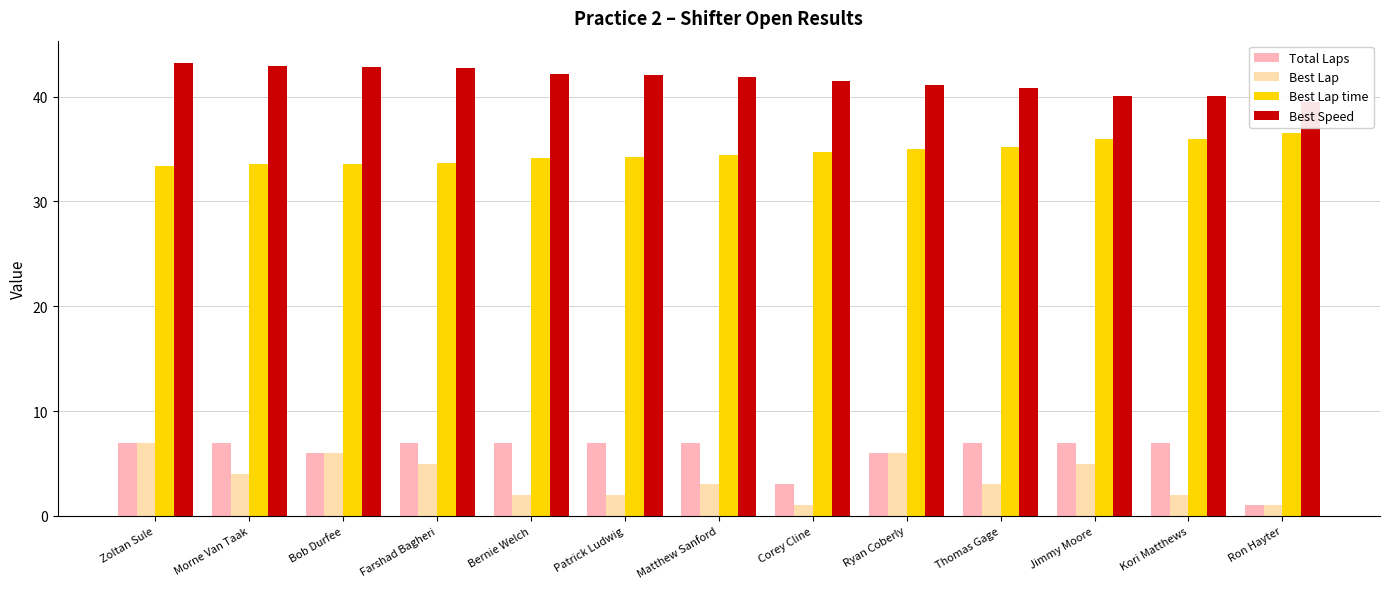

How many groups of bars are there?

13